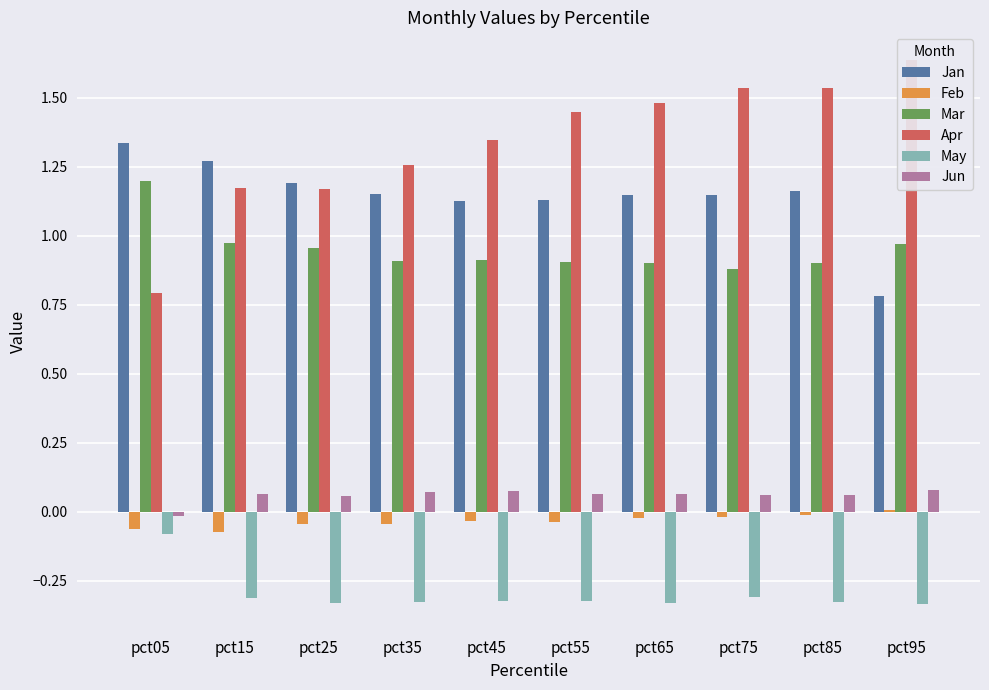

What is the difference between the highest and lowest values at pct05?

1.4